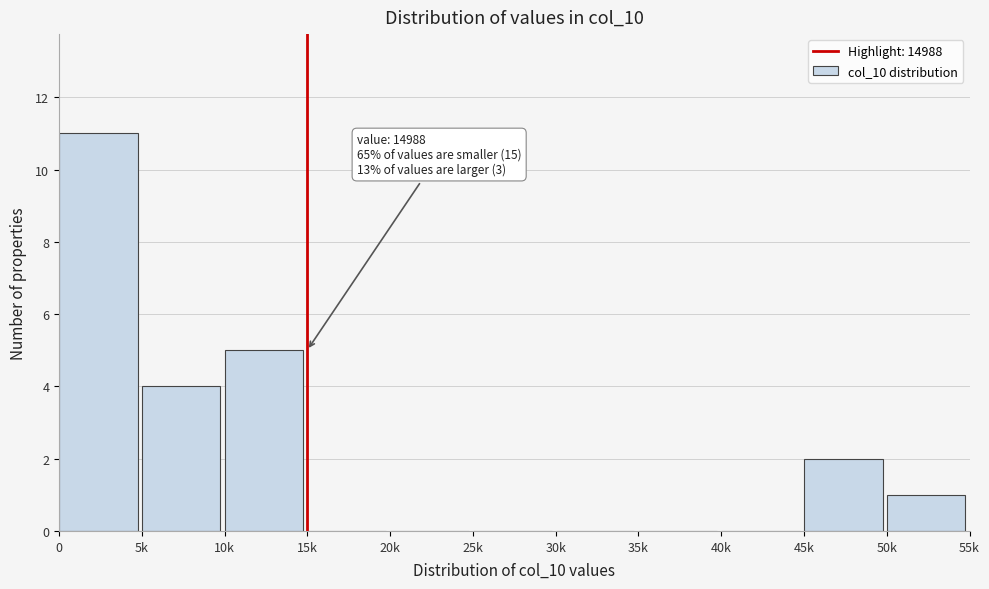

Reading left to right, extract all data points from this chart.

0=11	5k=4	10k=5	15k=0	20k=0	25k=0	30k=0	35k=0	40k=0	45k=2	50k=1